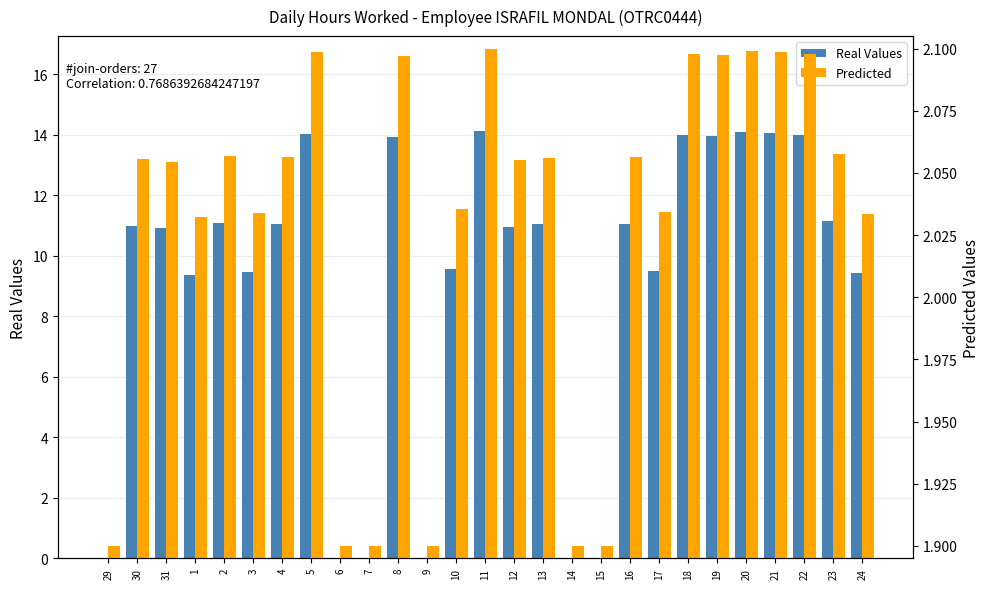

Which series has the widest spread of values?

Real Values